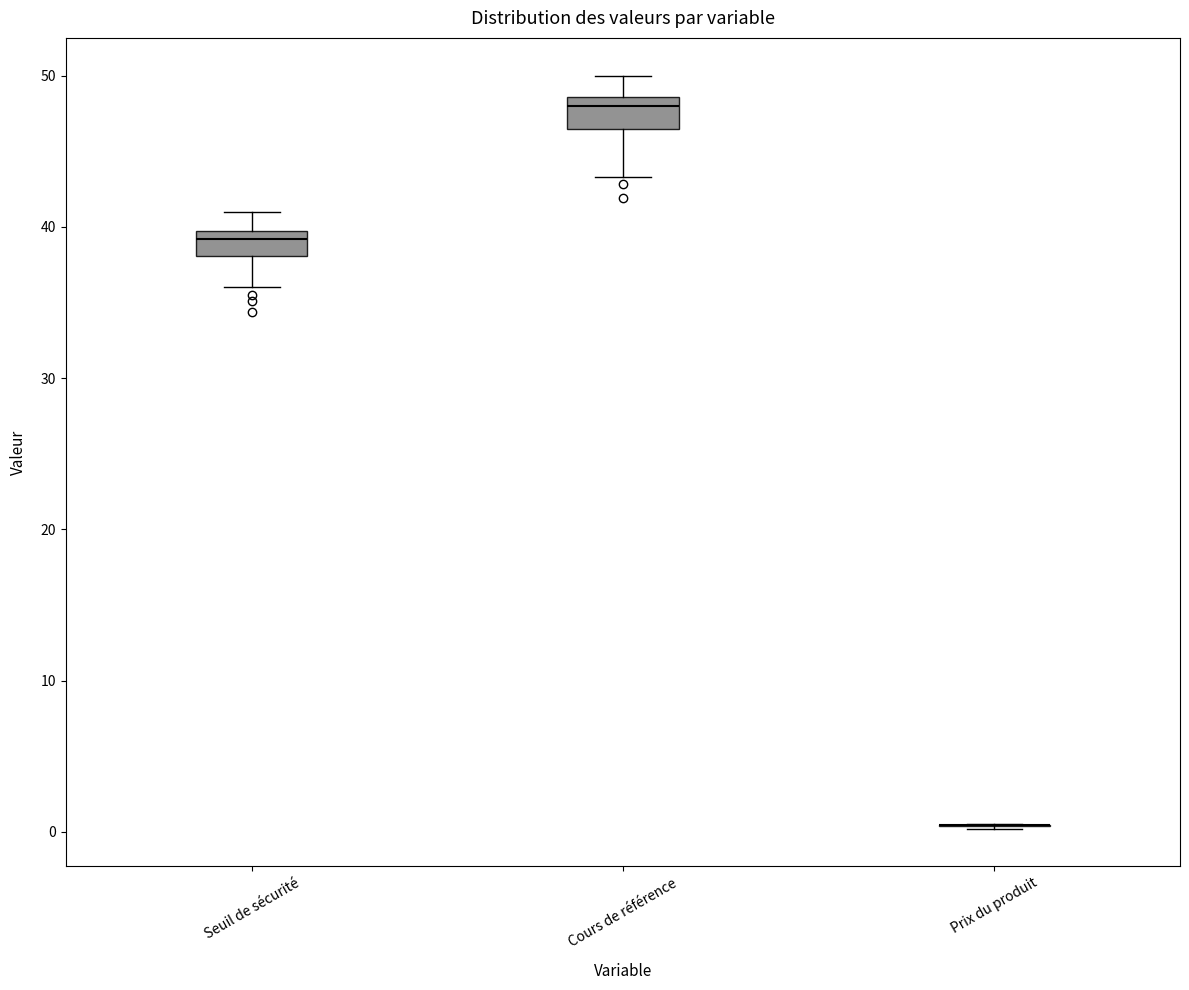

Where does the upper whisker of the box for Seuil de sécurité end on the y-axis? The values are not printed on the chart, so give them approximately, as read against the axis.

41